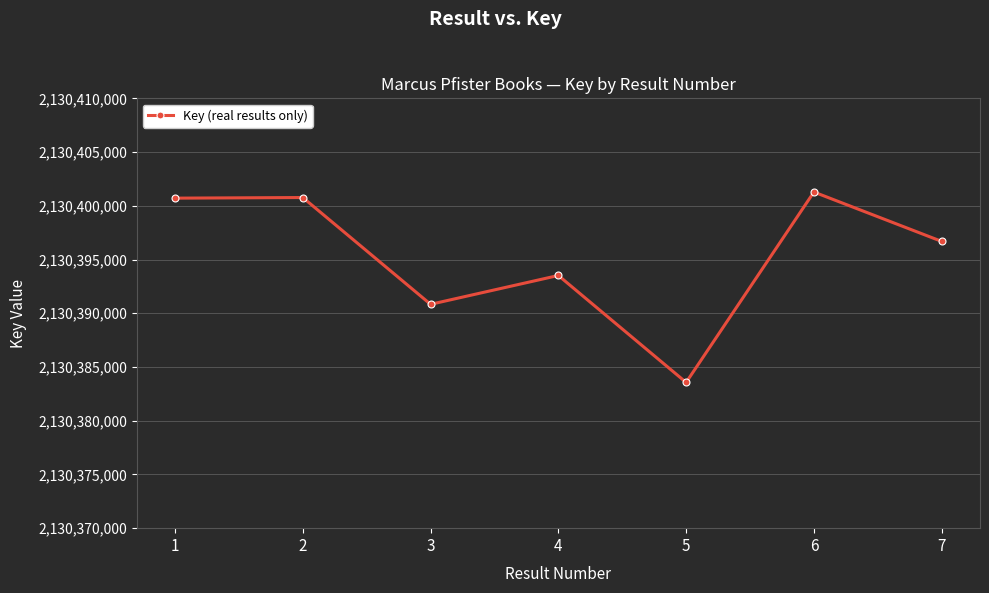

What is the ratio of the value at 4 to the value at 7?

1.0